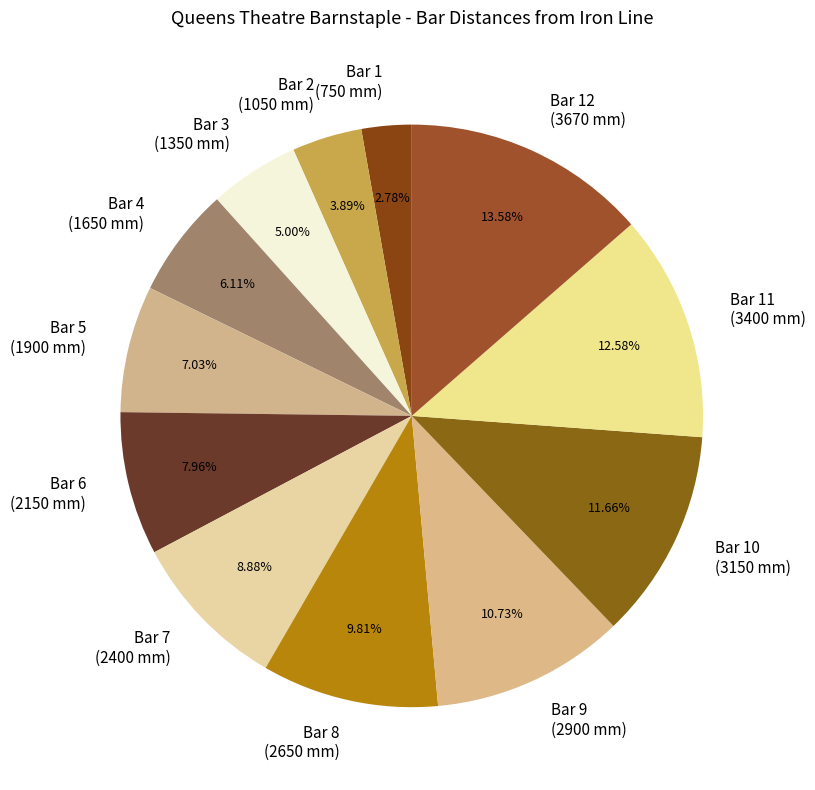

To the nearest percent, what portion does Bar 5 represent?

7%